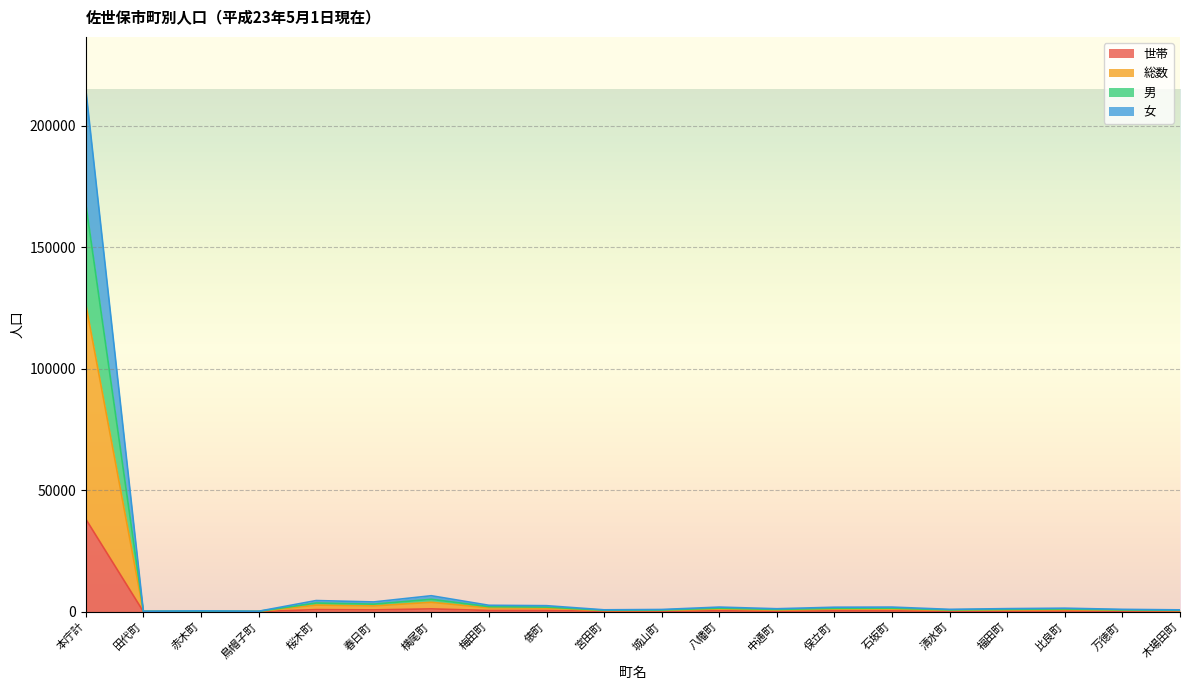

Between 清水町 and 田代町, which is larger?

清水町